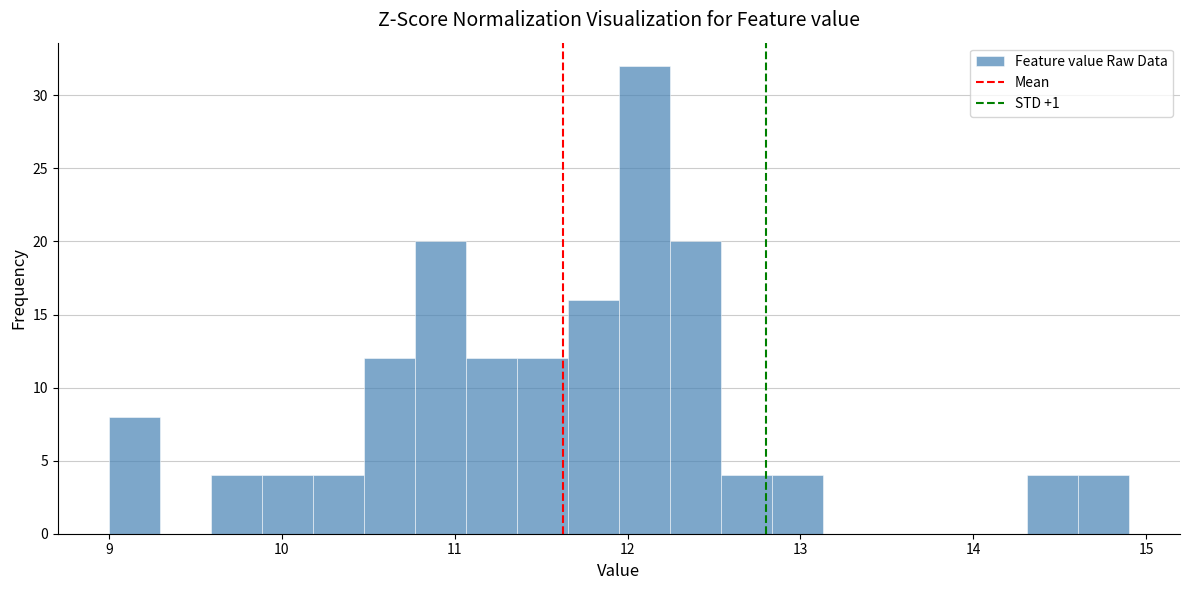

Around what value on the x-axis is the tallest bar? Give the approximate position of its centre, as read against the axis.

12.1